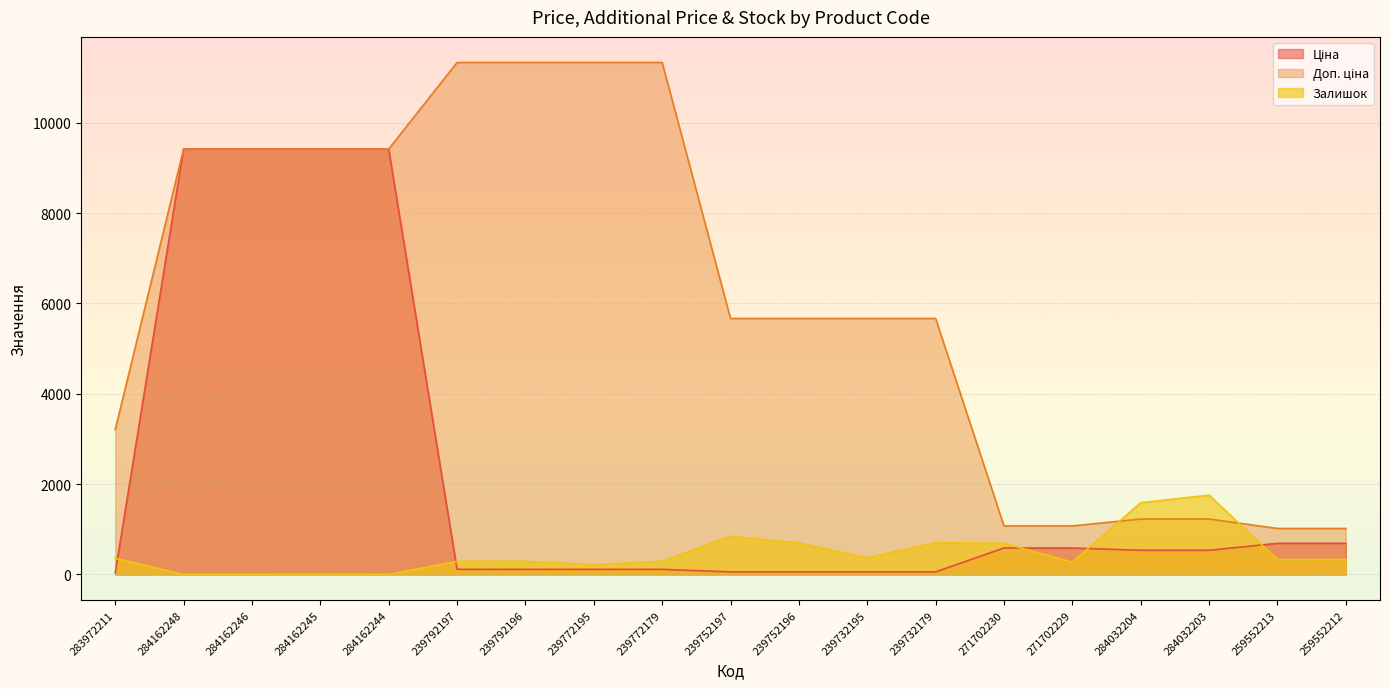

The Доп. ціна series shows 11334.0 at 239772179. True or false?

True